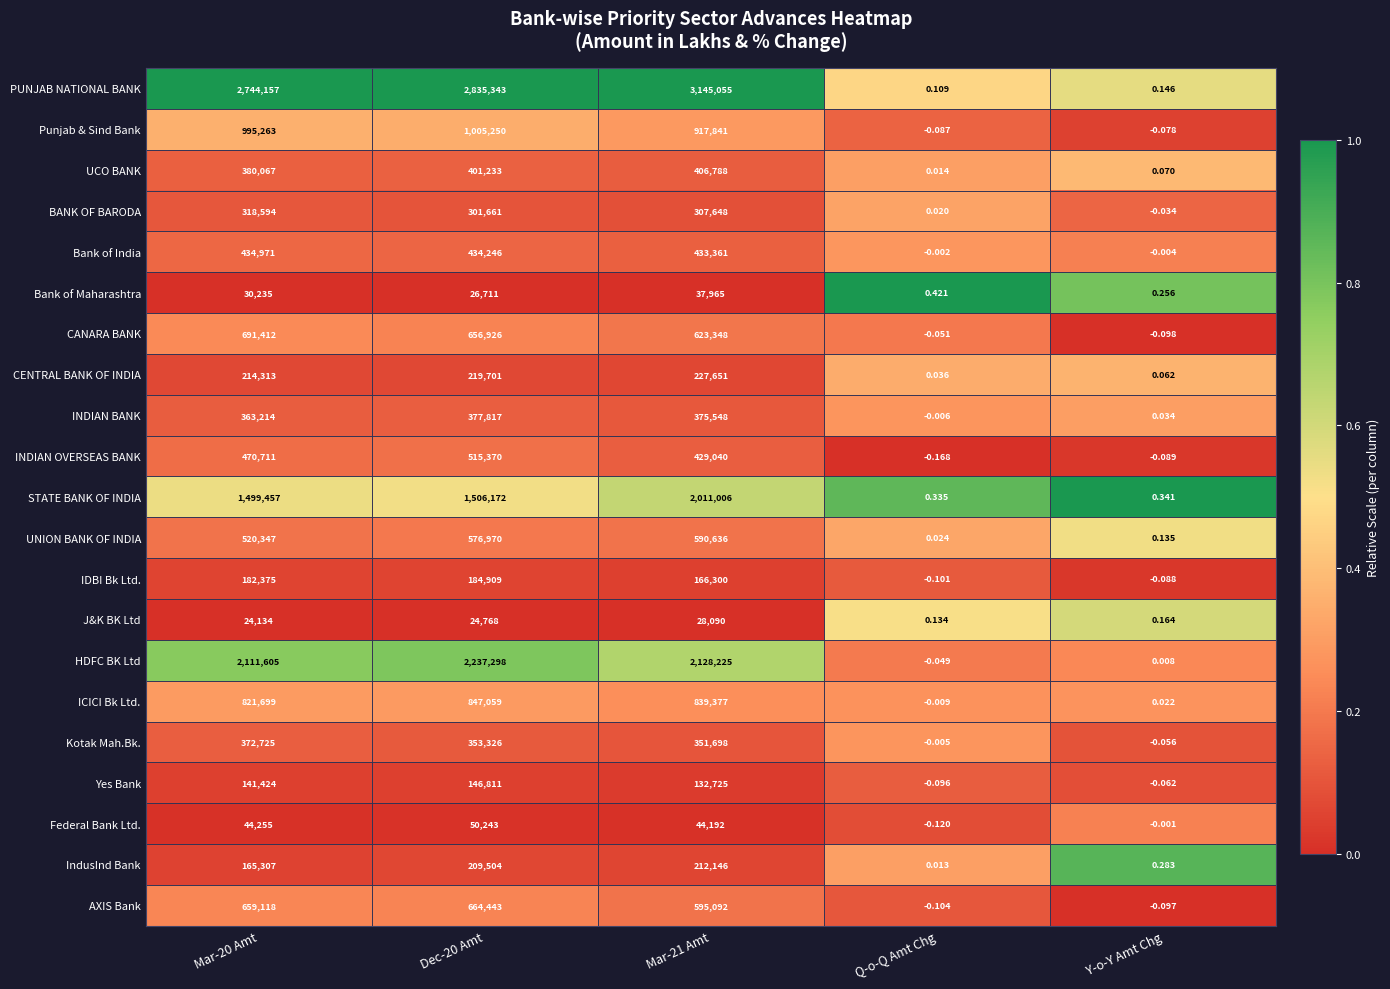

How many categories are shown in the chart?

5